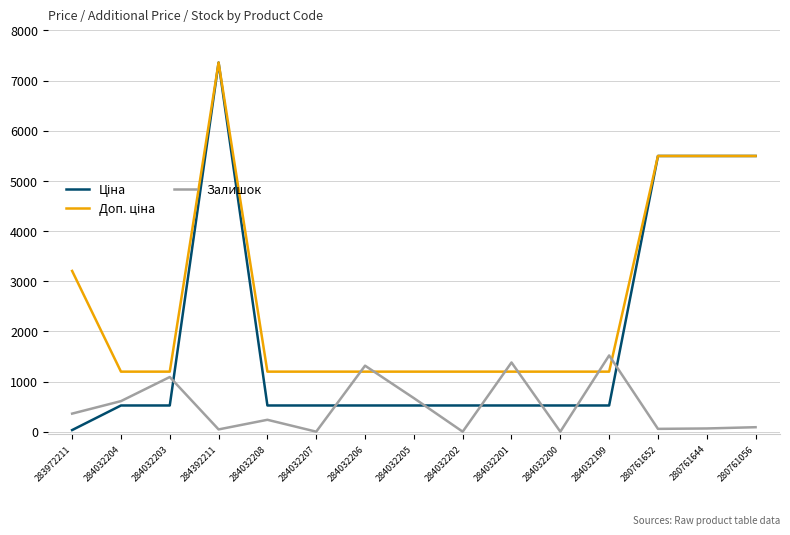

What is the spread (max minus min) of values at 284032202?

1197.0